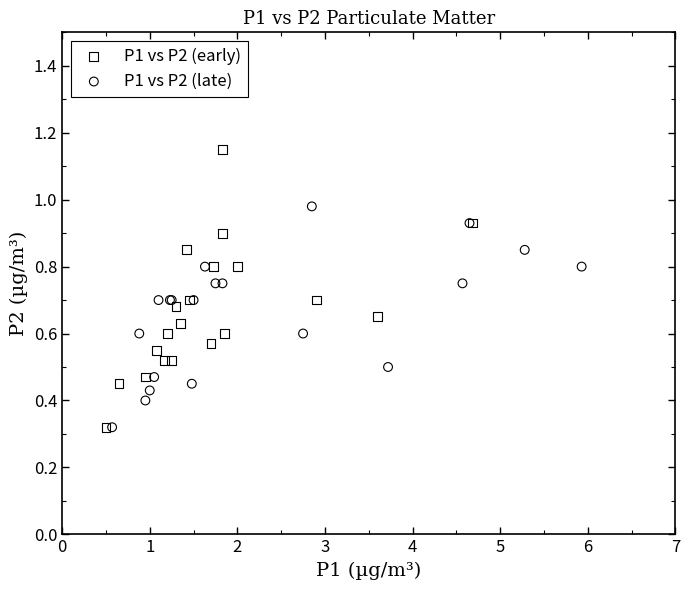

Which series has the widest spread of Y values?

P1 vs P2 (early)